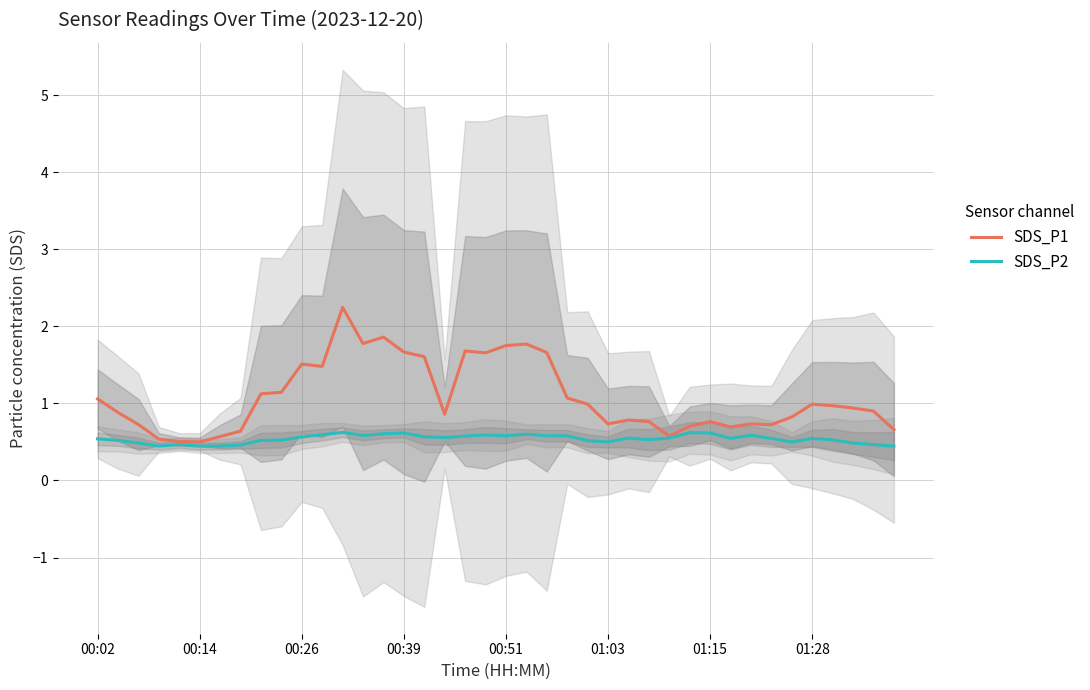

What is the minimum value for SDS_P1?

0.5